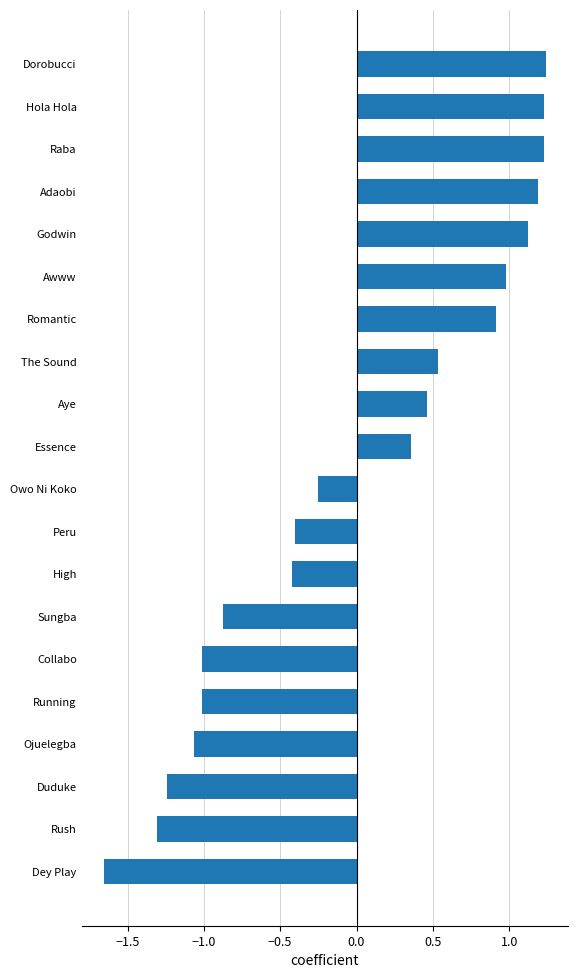

What is the change in value from Ojuelegba to Essence?

+1.4